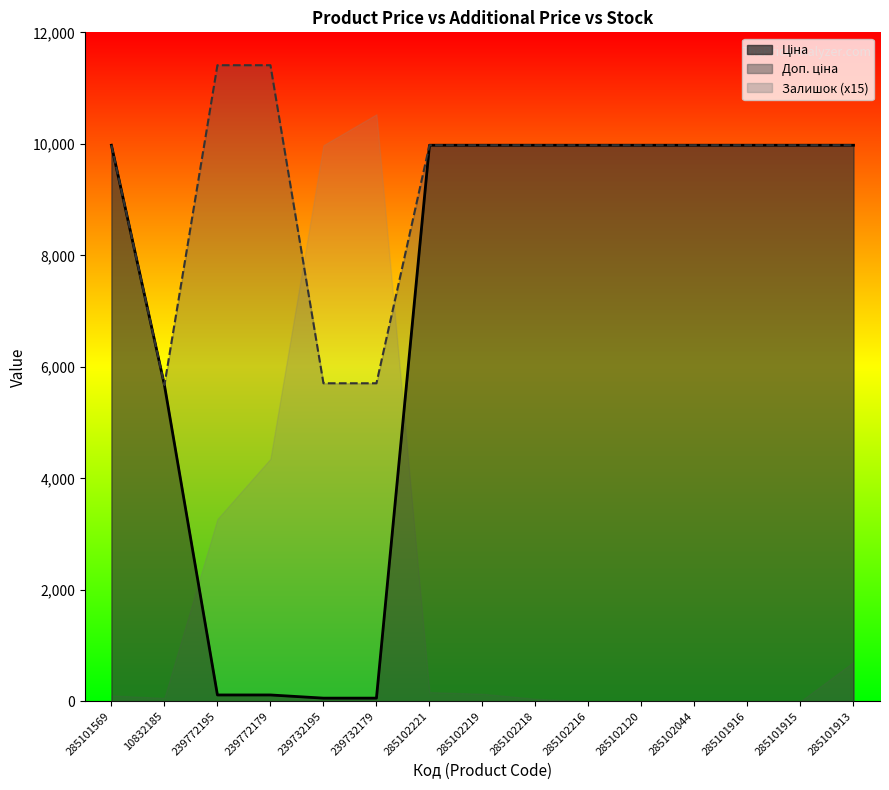

How many data points in Ціна are less than 9974?

5